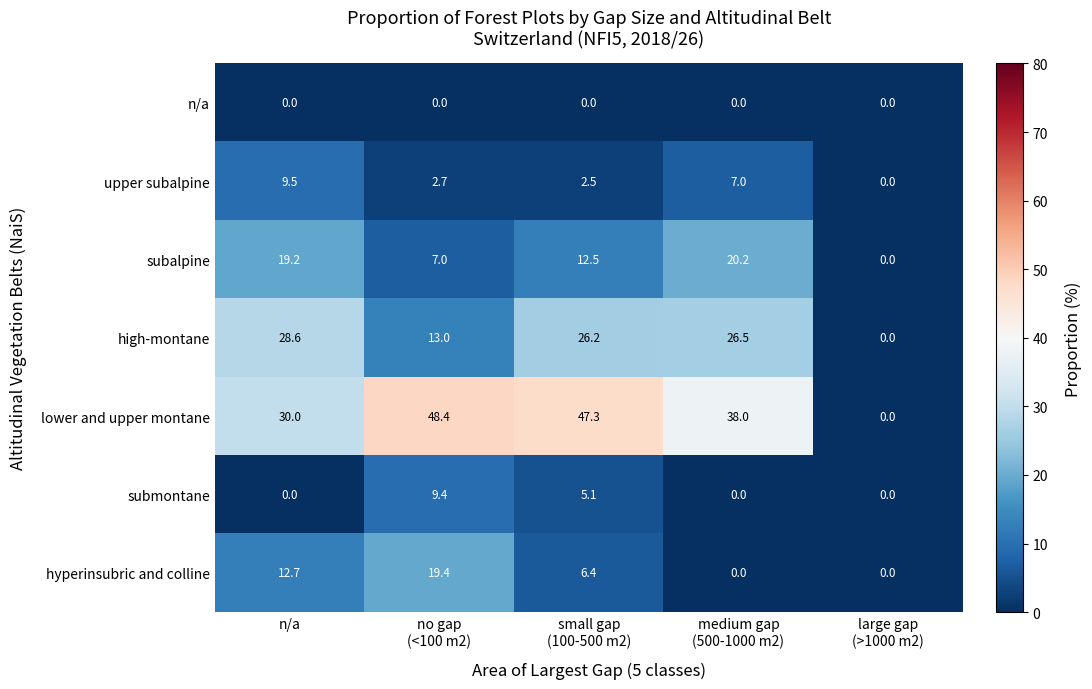

How many values in the upper subalpine series are below 2?

1